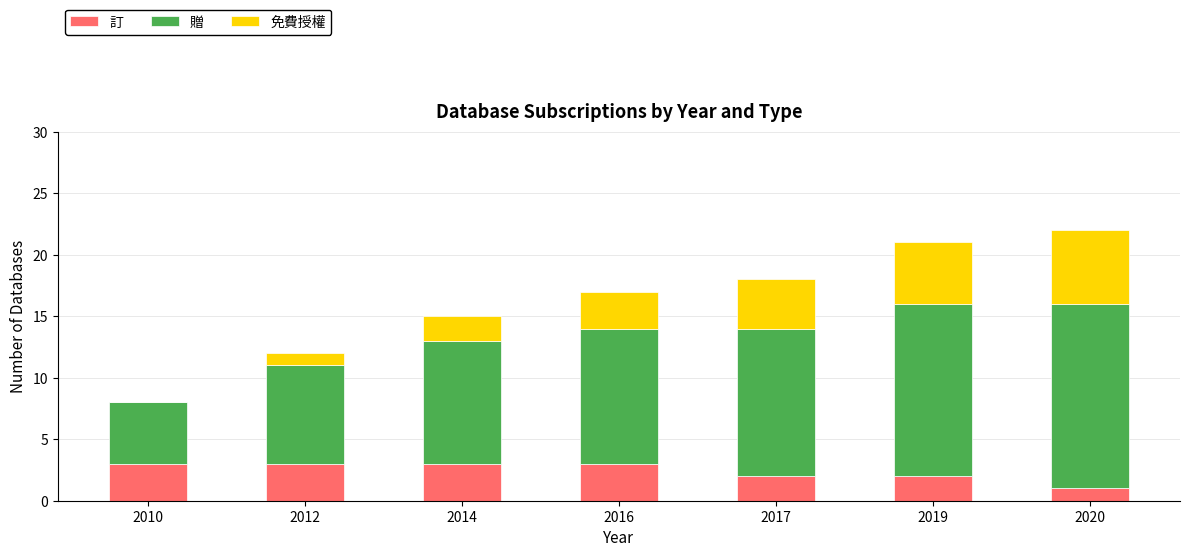

Does the chart contain stacked bars?

Yes